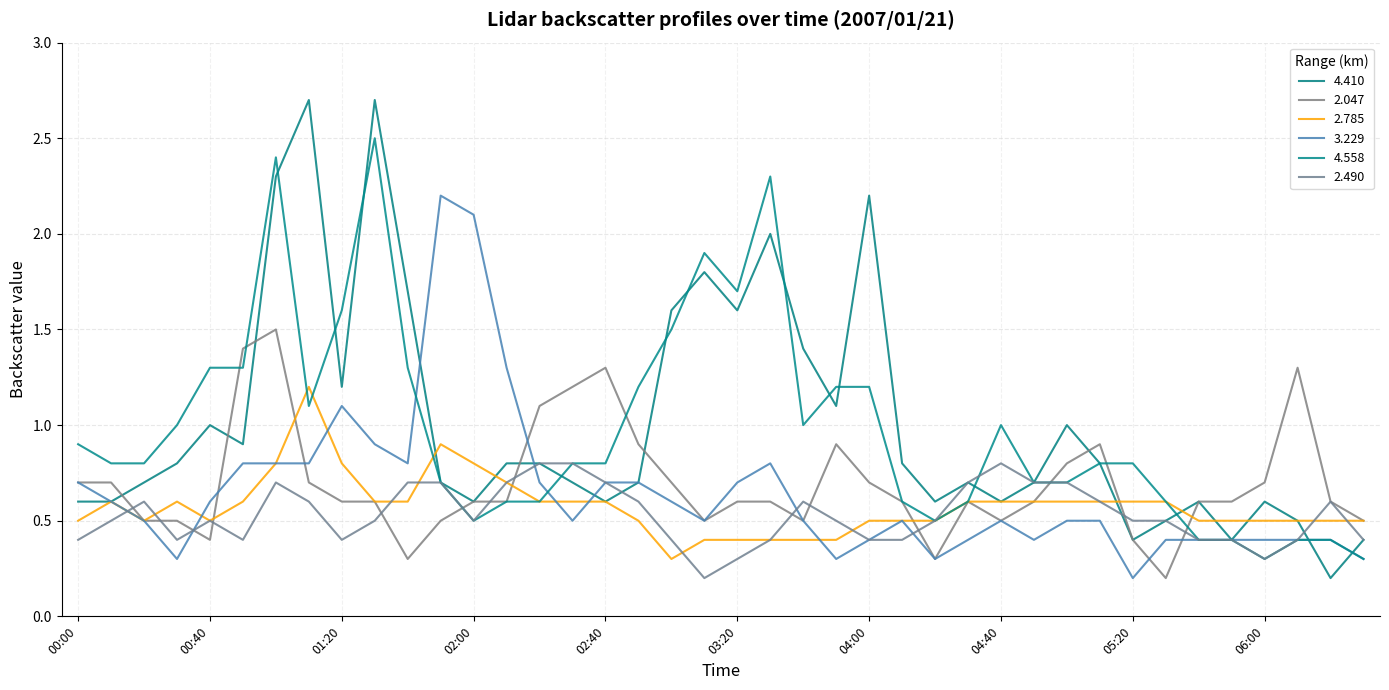

Where is 4.410 nearest to the value 1?

00:40